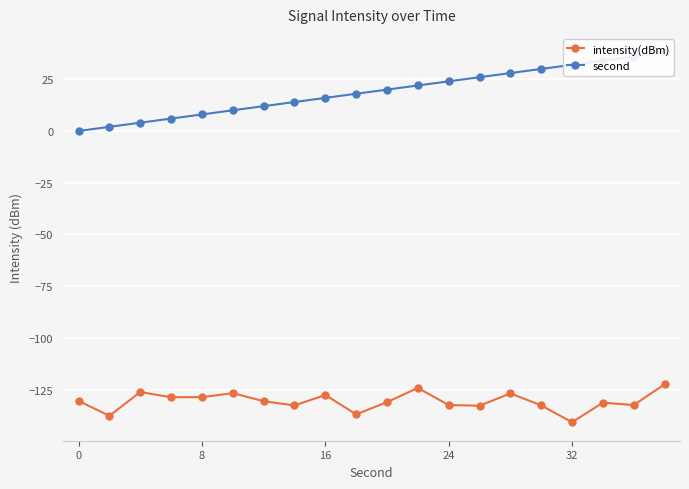

How many series are shown in this chart?

2